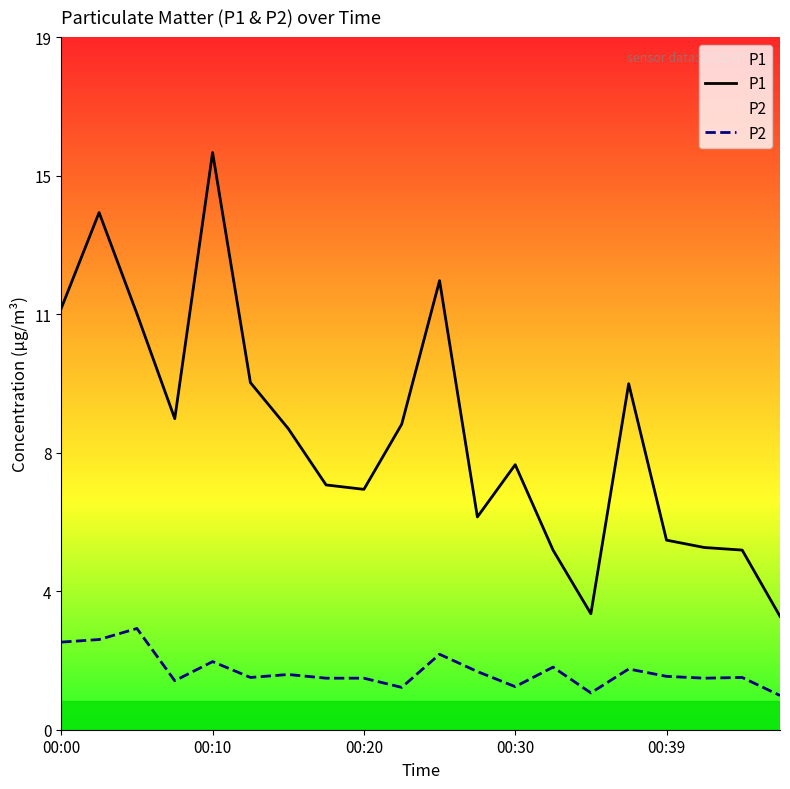

Between 12 and 13, which series saw the biggest shift?

P1